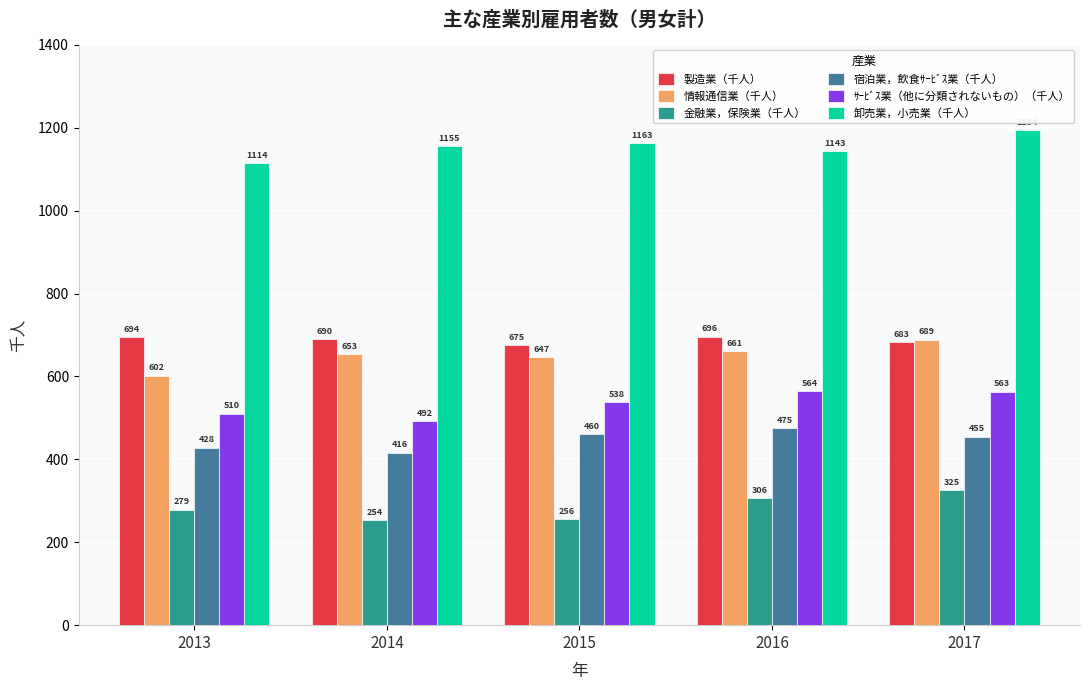

At which label does 宿泊業，飲食ｻｰﾋﾞｽ業（千人） first exceed 455?

2015